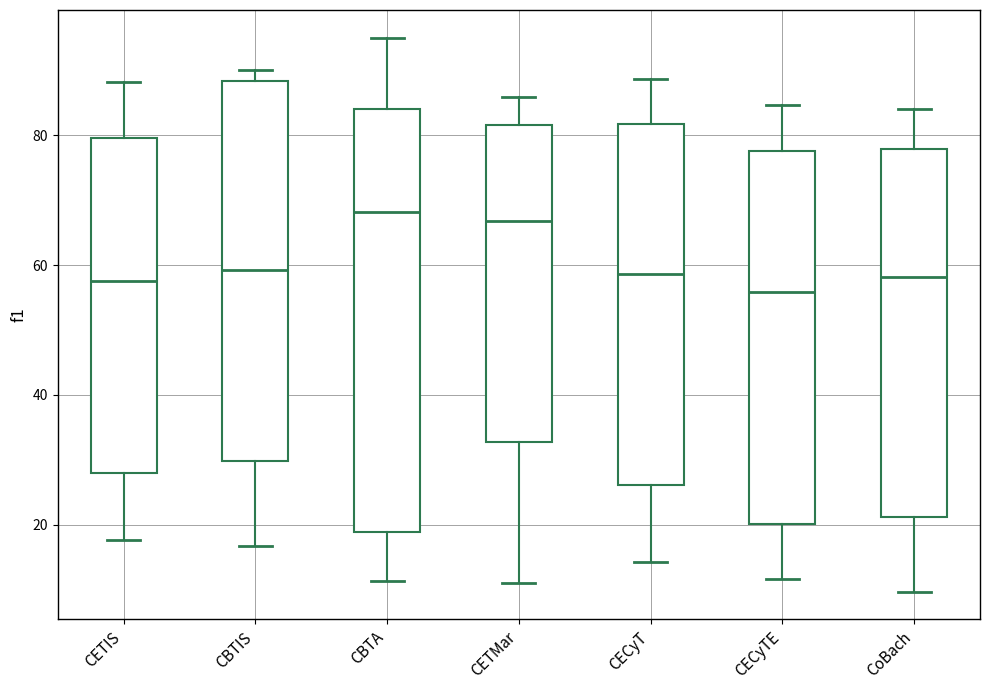

Where does the upper whisker of the box for CETMar end on the y-axis? The values are not printed on the chart, so give them approximately, as read against the axis.

86